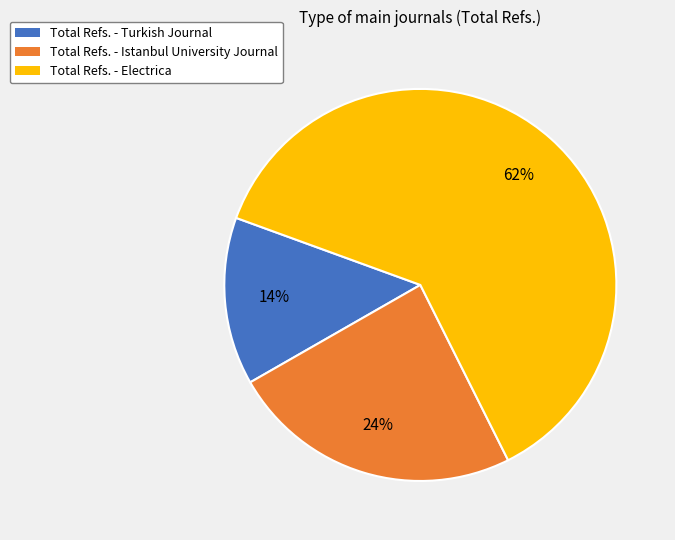

To the nearest percent, what is the average slice percentage?

33%